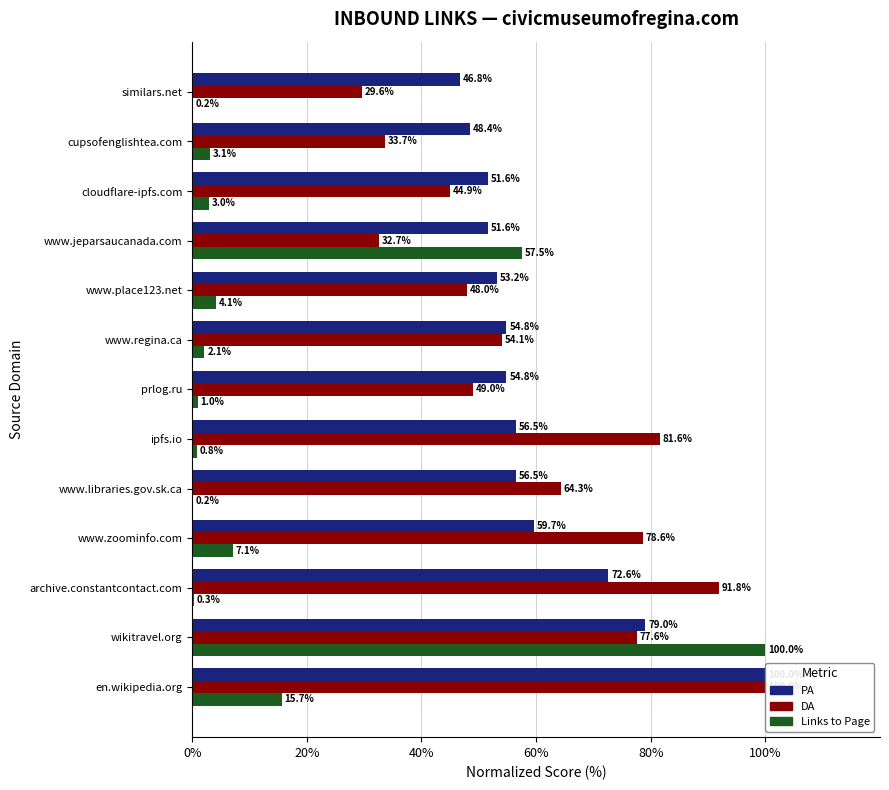

What value does the DA series have at www.place123.net?

48.0